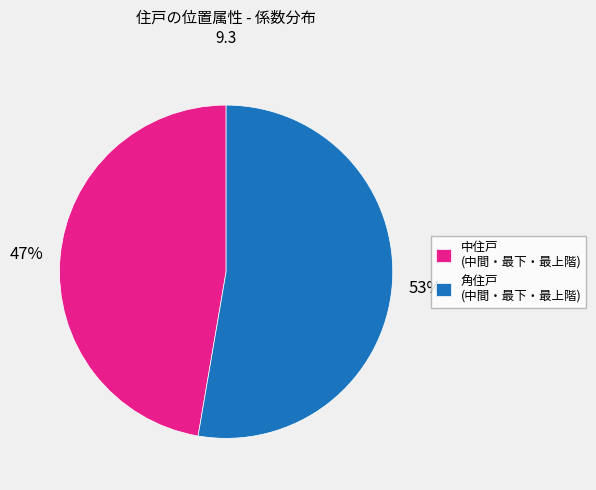

Is the sum of 角住戸 (中間・最下・最上階) and 中住戸 (中間・最下・最上階) greater than half?

Yes